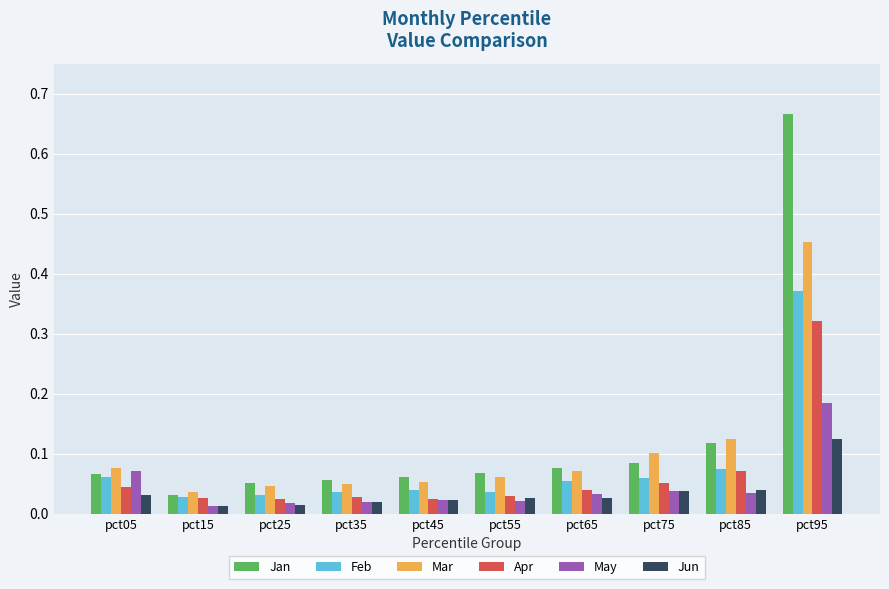

True or false: May has a value of 0.1 at pct05.

True